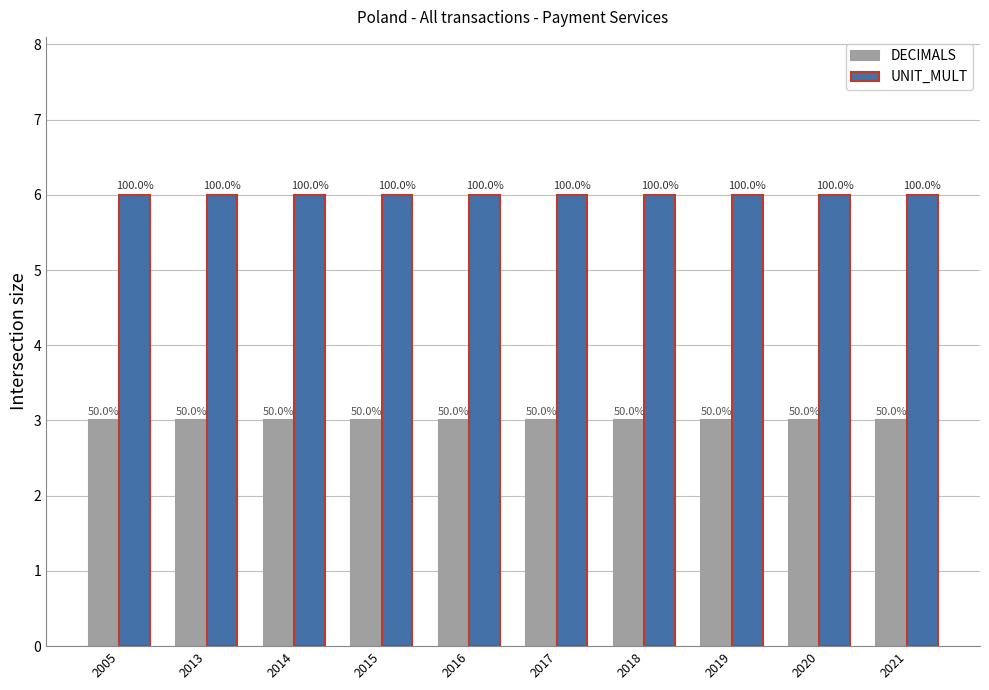

What are all the series names shown in the legend?

DECIMALS, UNIT_MULT